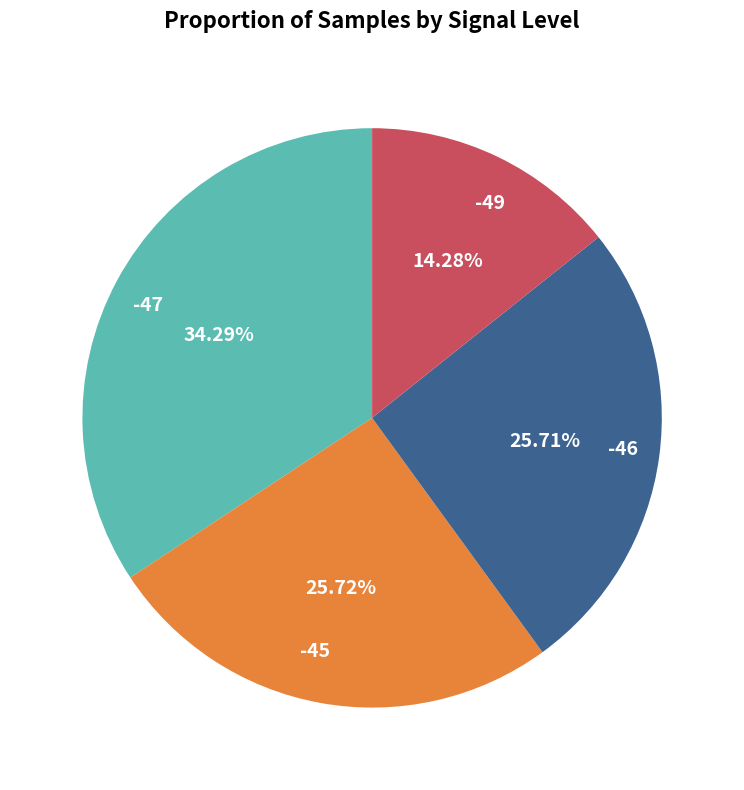

To the nearest percent, what portion does -45 represent?

26%